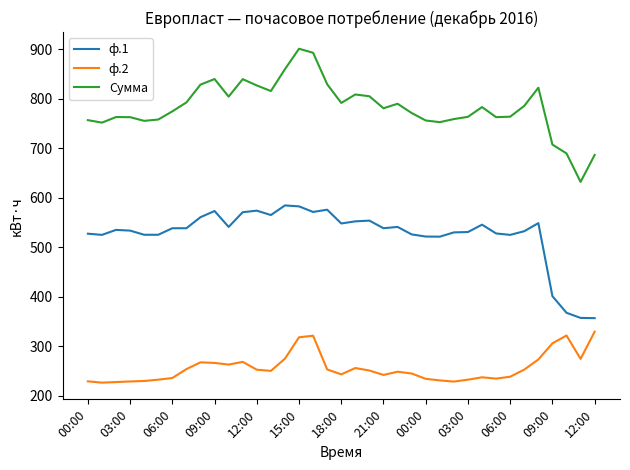

What is the smallest value displayed?

226.8